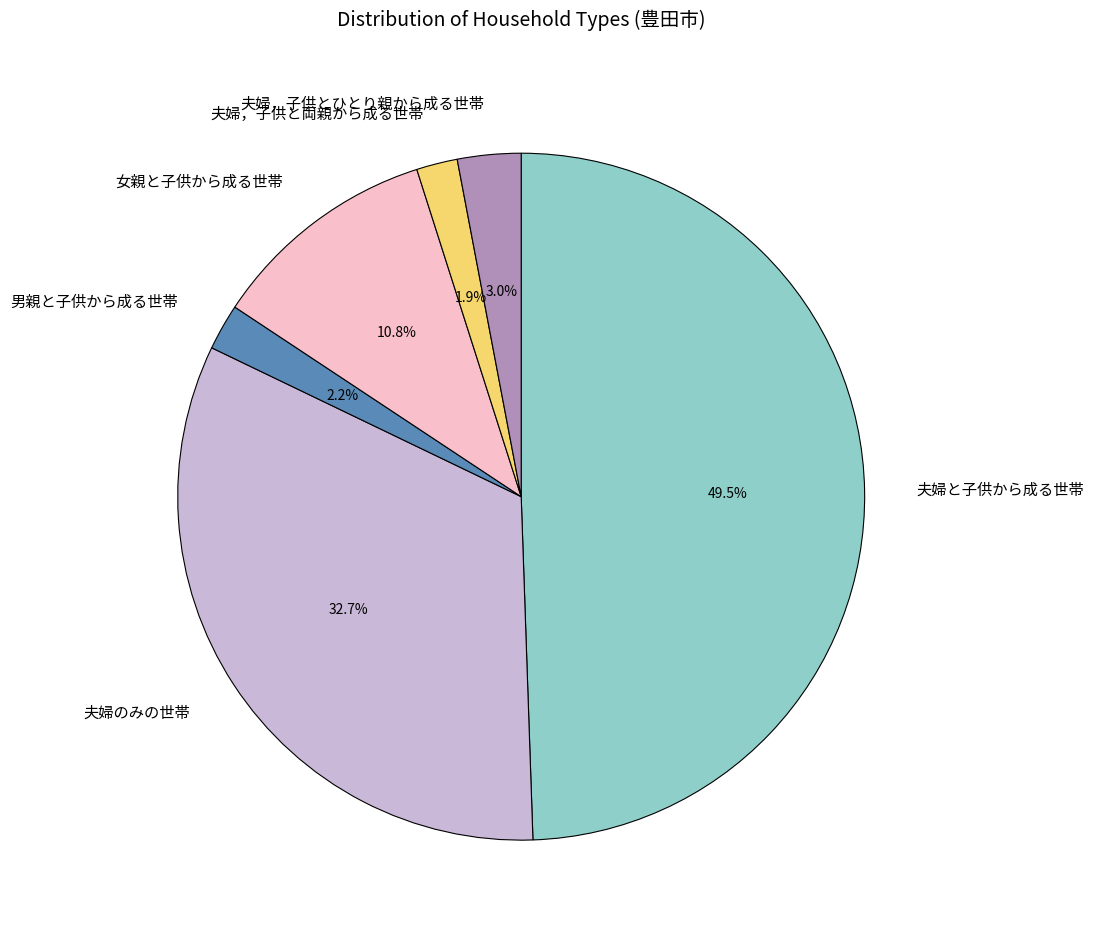

What percentage is the 夫婦，子供とひとり親から成る世帯 slice, to the nearest percent?

3%